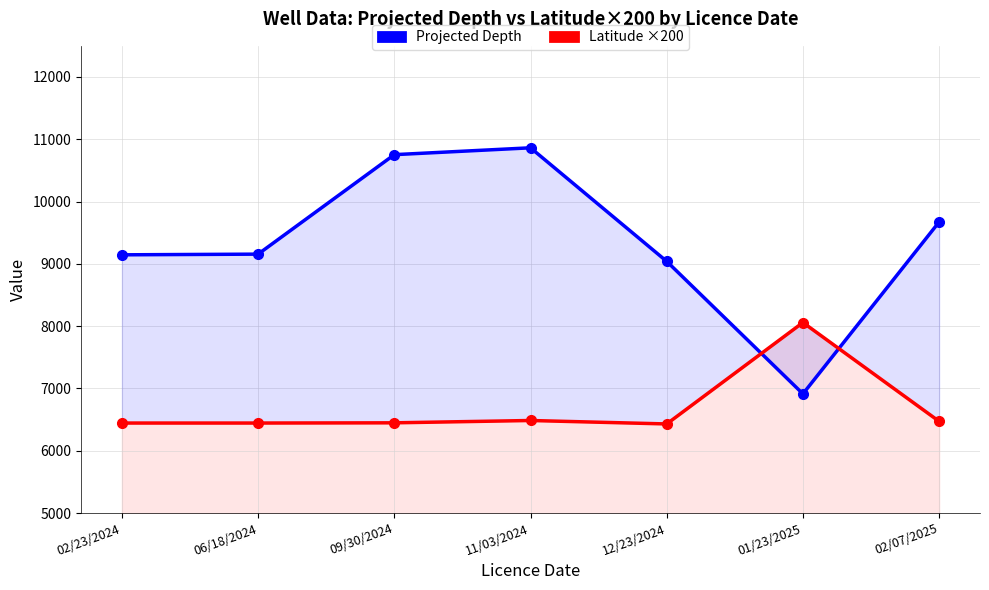

Which has a higher value, 06/18/2024 or 02/07/2025?

02/07/2025